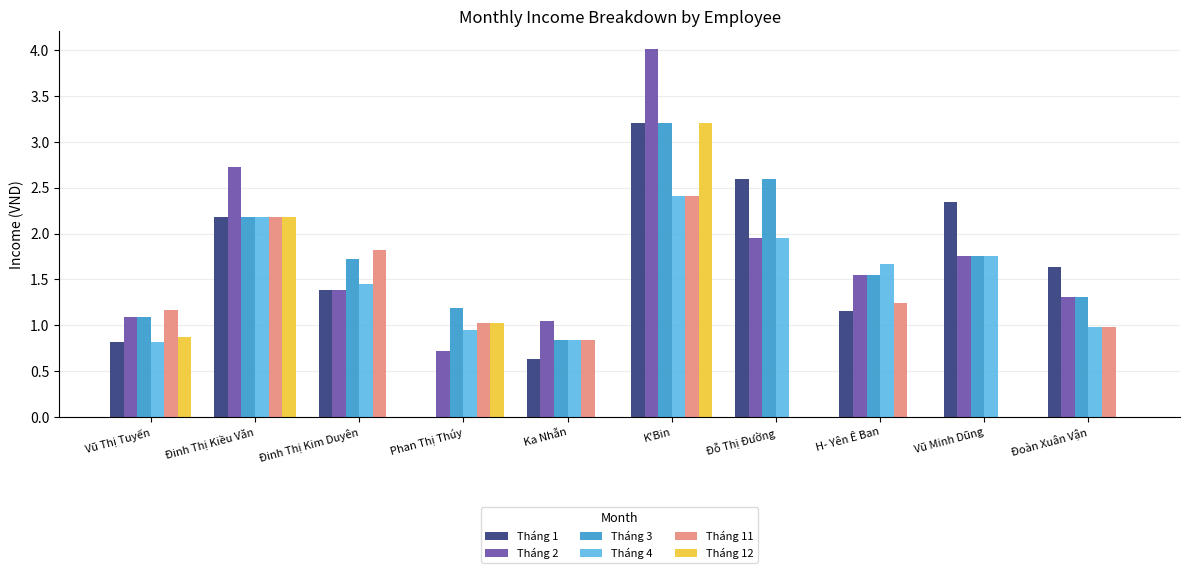

What is the maximum value shown in the chart?

4.0